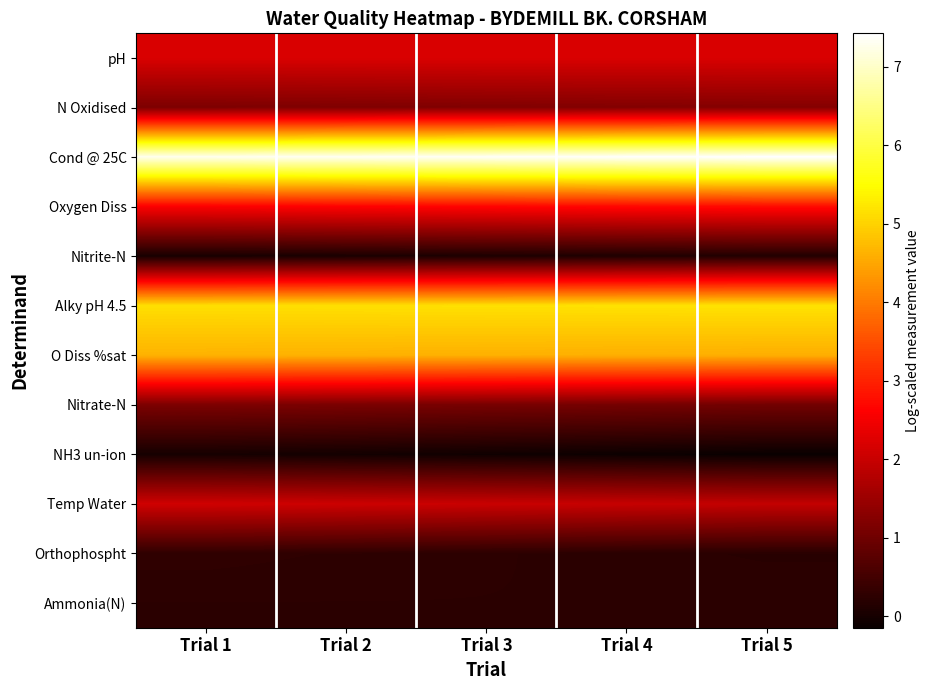

Between Trial 2 and Trial 5, which series saw the biggest shift?

NH3 un-ion